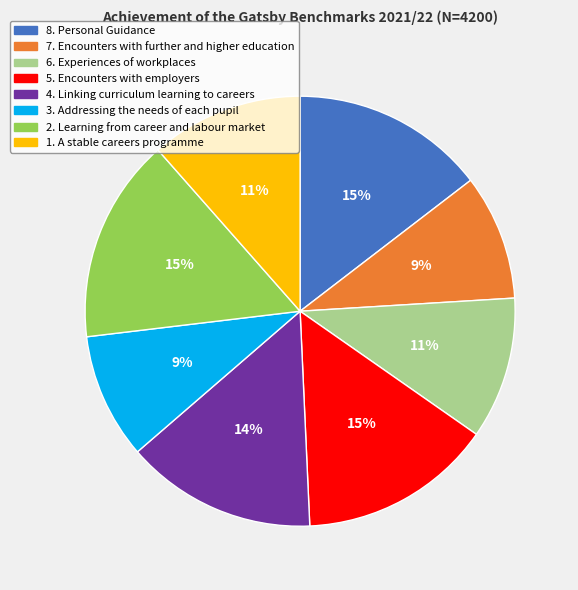

Is the sum of 2. Learning from career and labour market and 8. Personal Guidance greater than half?

No